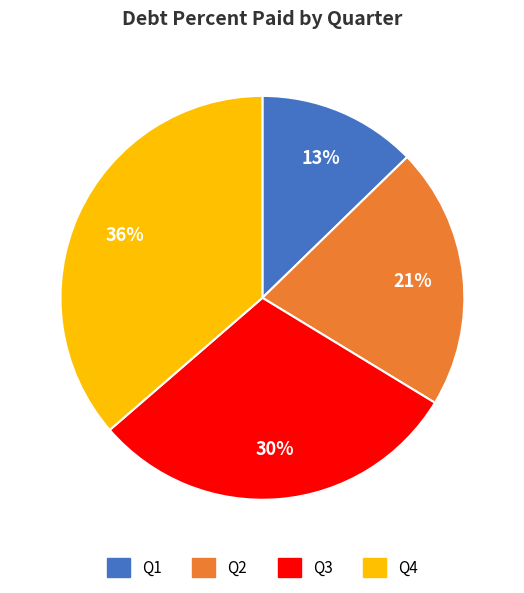

How many slices are in this pie chart?

4